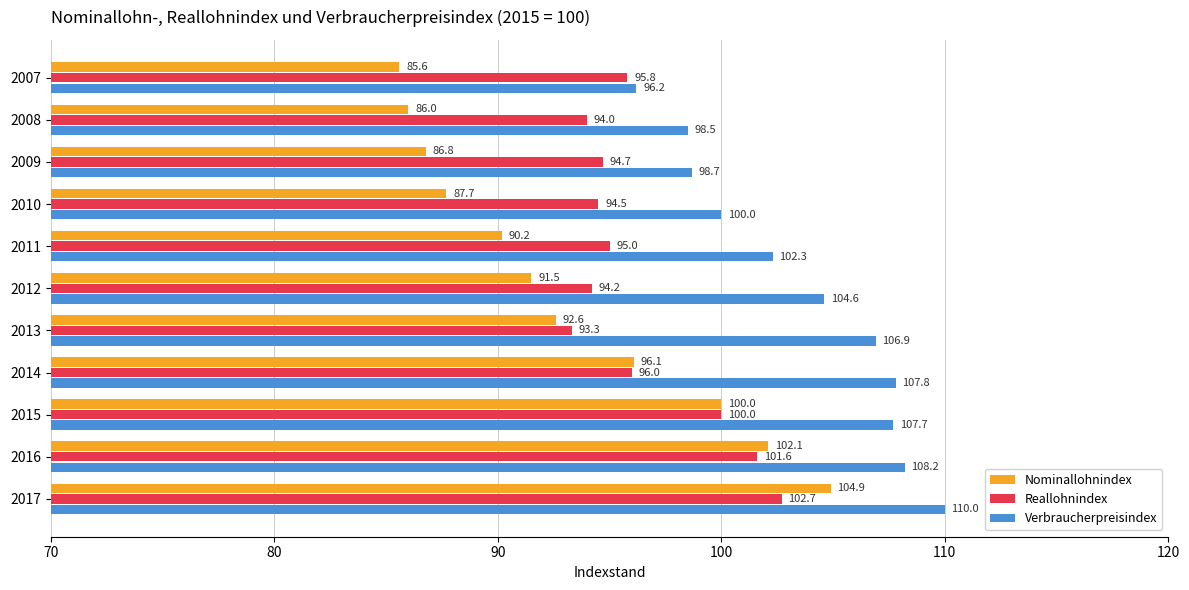

How many series are shown in this chart?

3